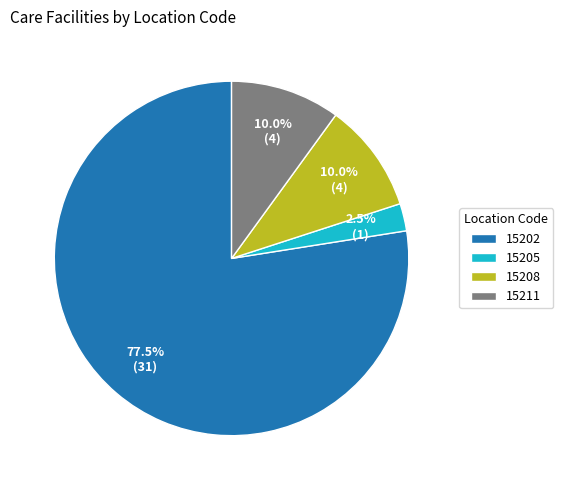

What is the largest slice in the pie chart?

15202